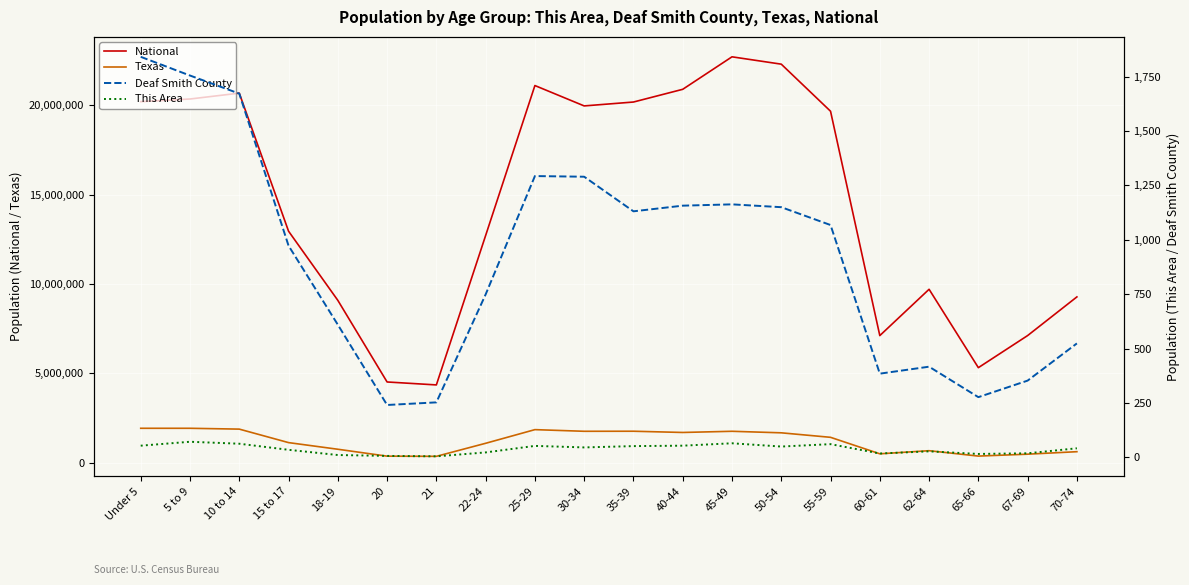

What is the sum of all Deaf Smith County values?

18302